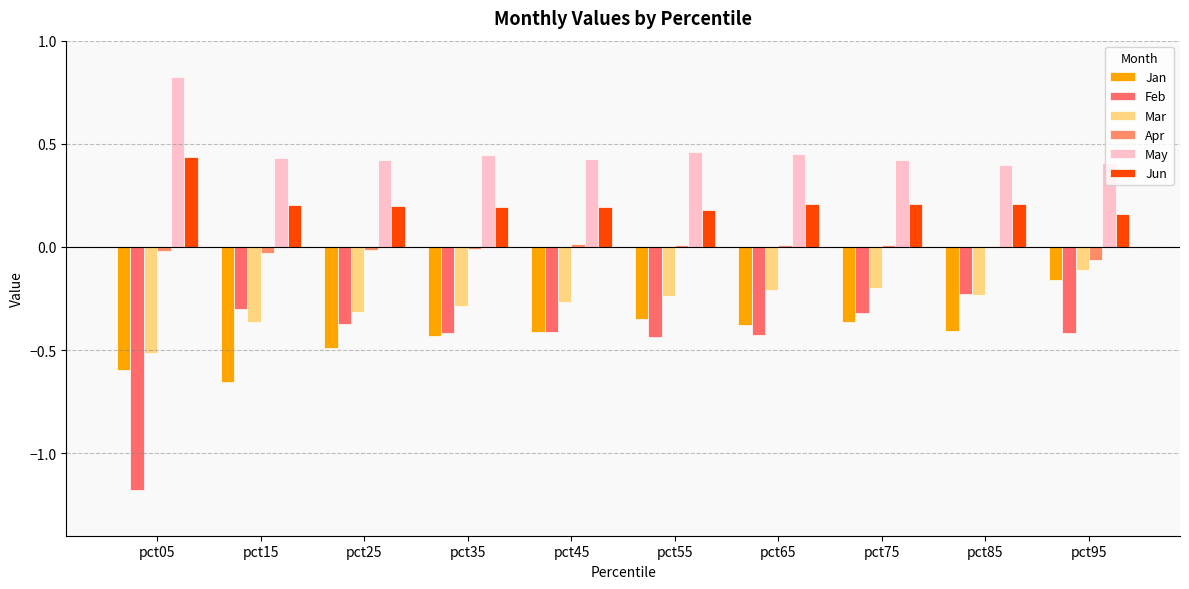

What is the spread (max minus min) of values at pct25?

0.9